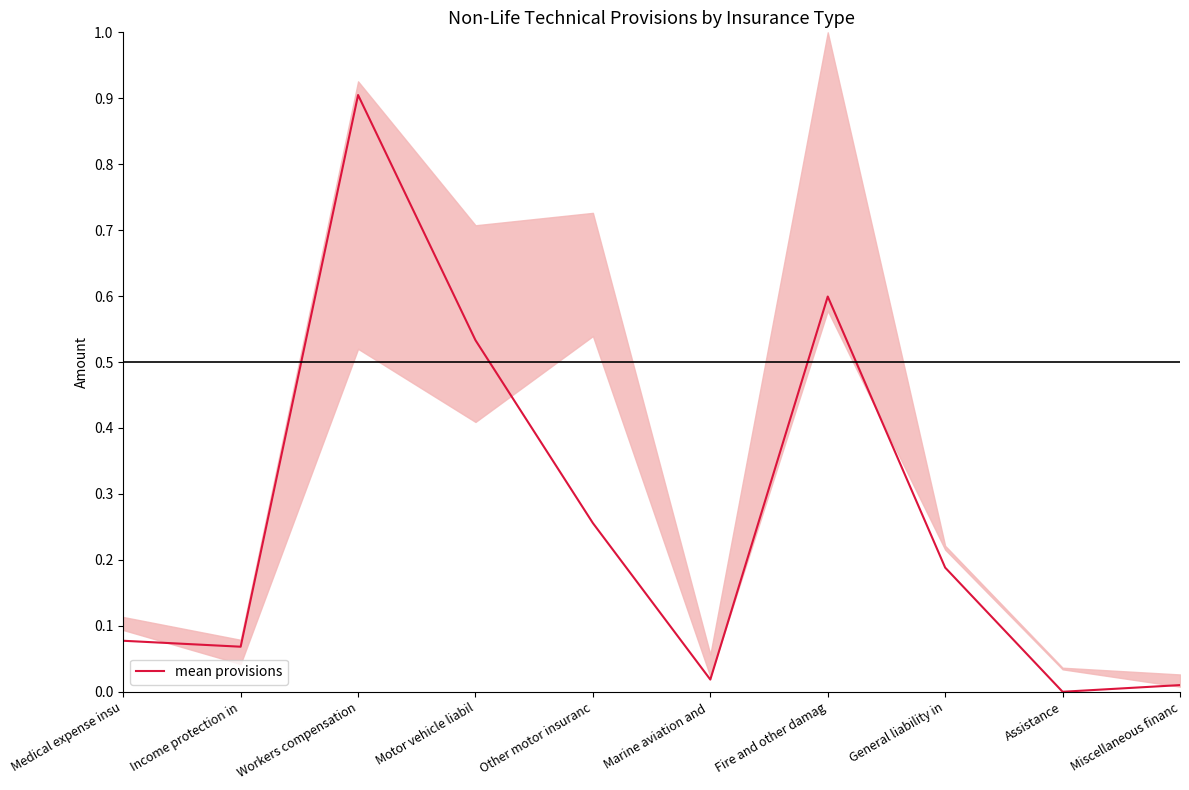

What is the change in value from Income protection in to Assistance?

-0.1